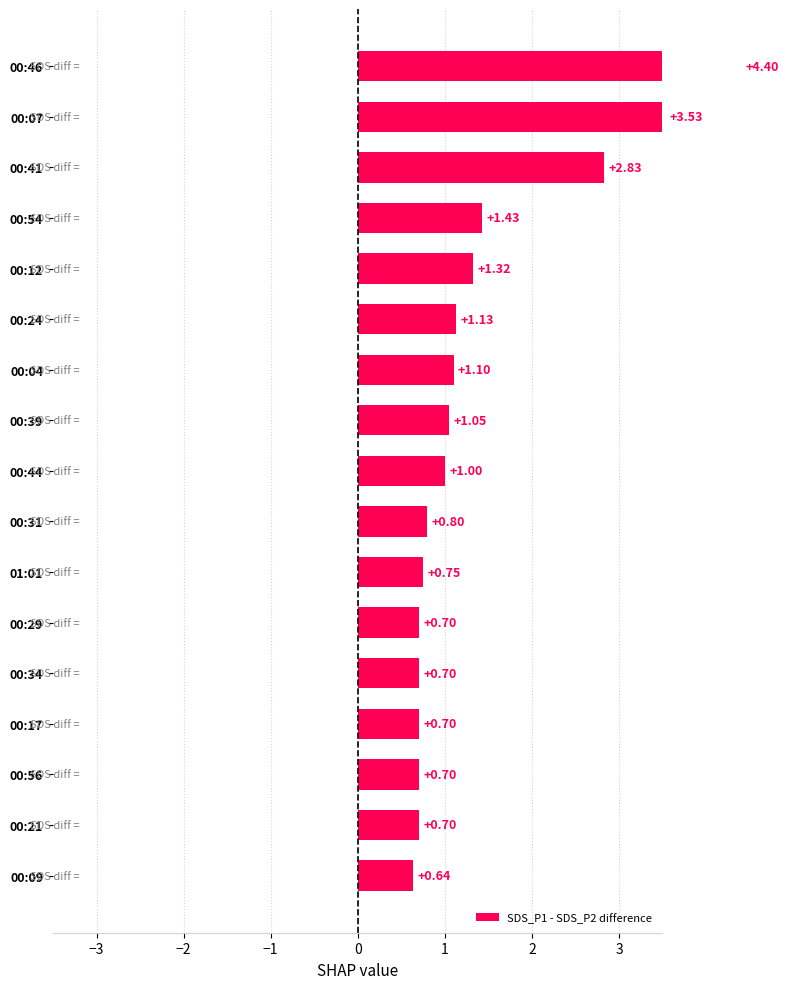

The value at 00:56 is 0.7. True or false?

True